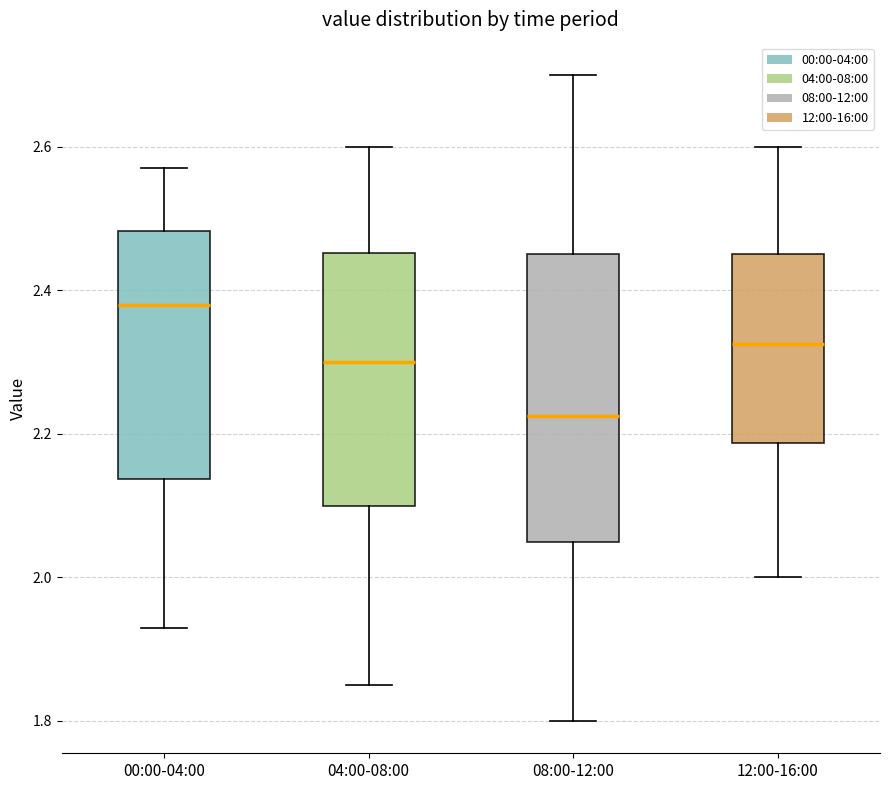

Reading left to right, read every box against the y-axis: the position of its median line, the range the box covers, and the ends of its whiskers. The values are not printed on the chart, so give them approximately, as read against the axis.

00:00-04:00: median 2.38, box 2.14 to 2.48, whiskers 1.94 to 2.58
04:00-08:00: median 2.30, box 2.10 to 2.46, whiskers 1.86 to 2.60
08:00-12:00: median 2.22, box 2.06 to 2.46, whiskers 1.80 to 2.70
12:00-16:00: median 2.32, box 2.18 to 2.46, whiskers 2.00 to 2.60